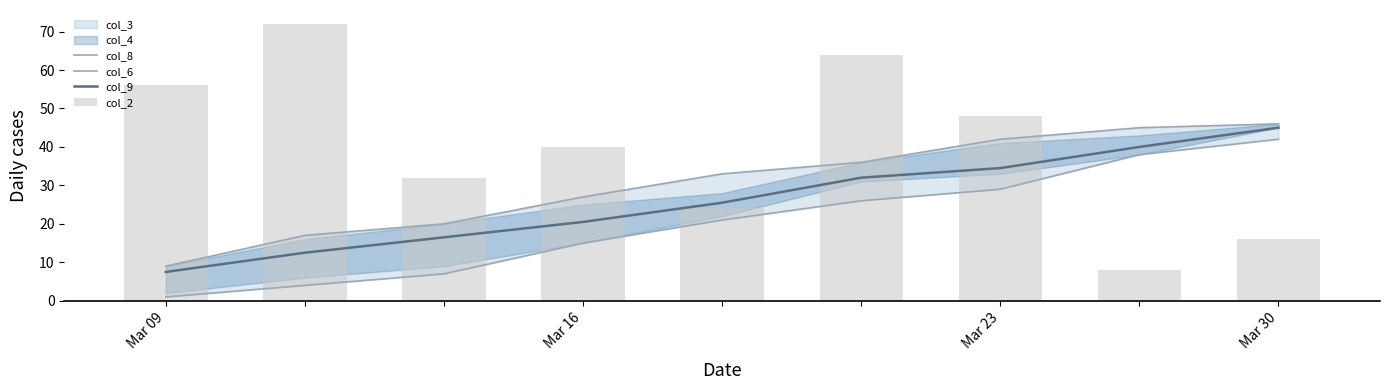

What is the total value across all series at 5?

158.0